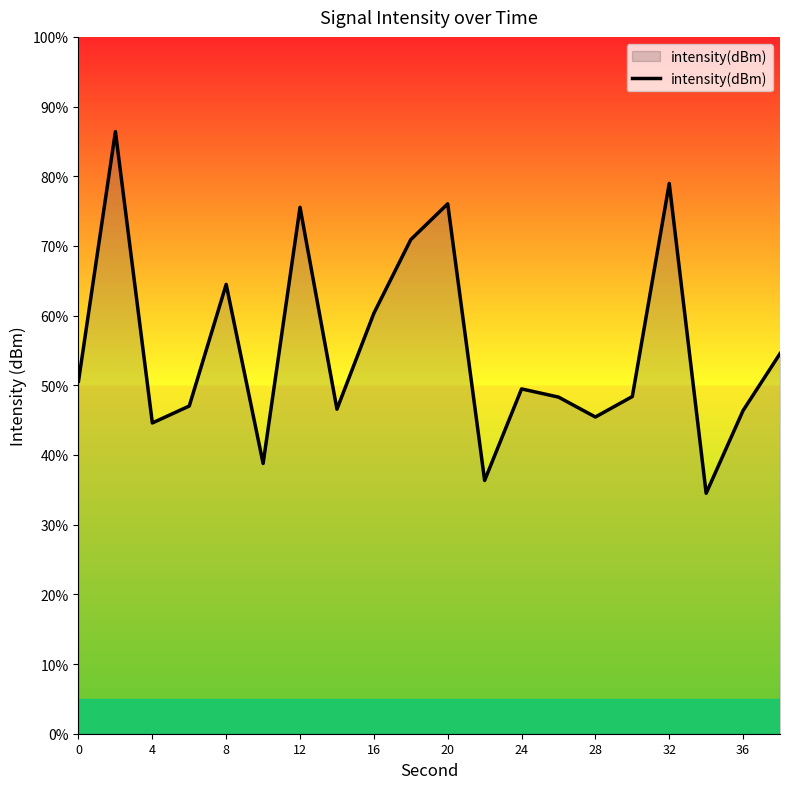

What is the greatest value displayed?

86.4